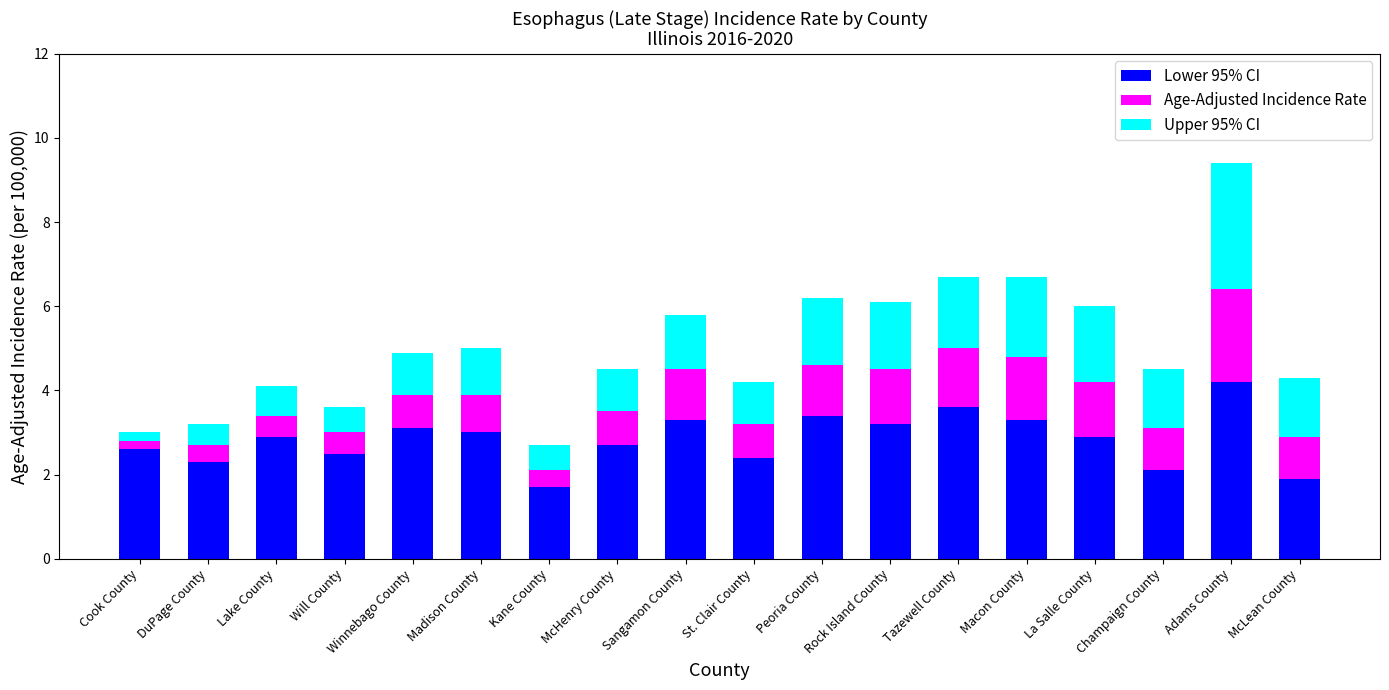

How many bars are there in total?

18